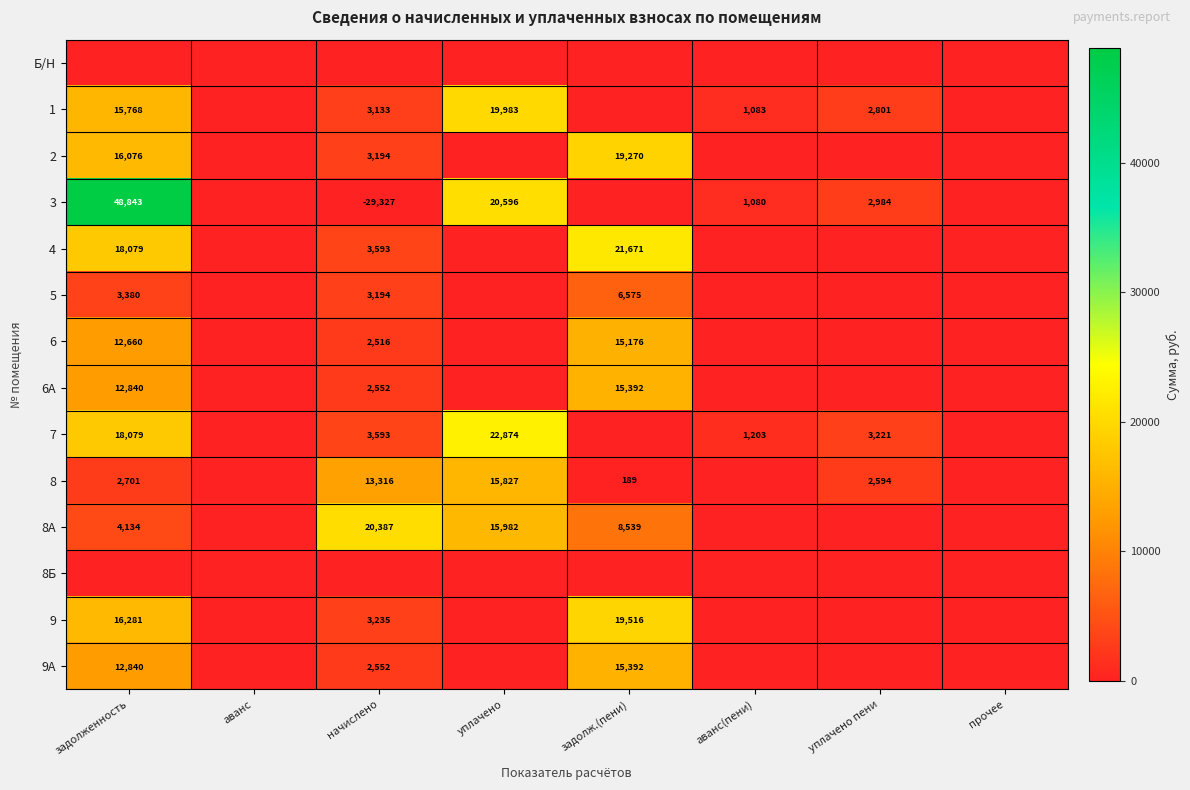

What is the difference between the 7 values at начислено and аванс(пени)?

2390